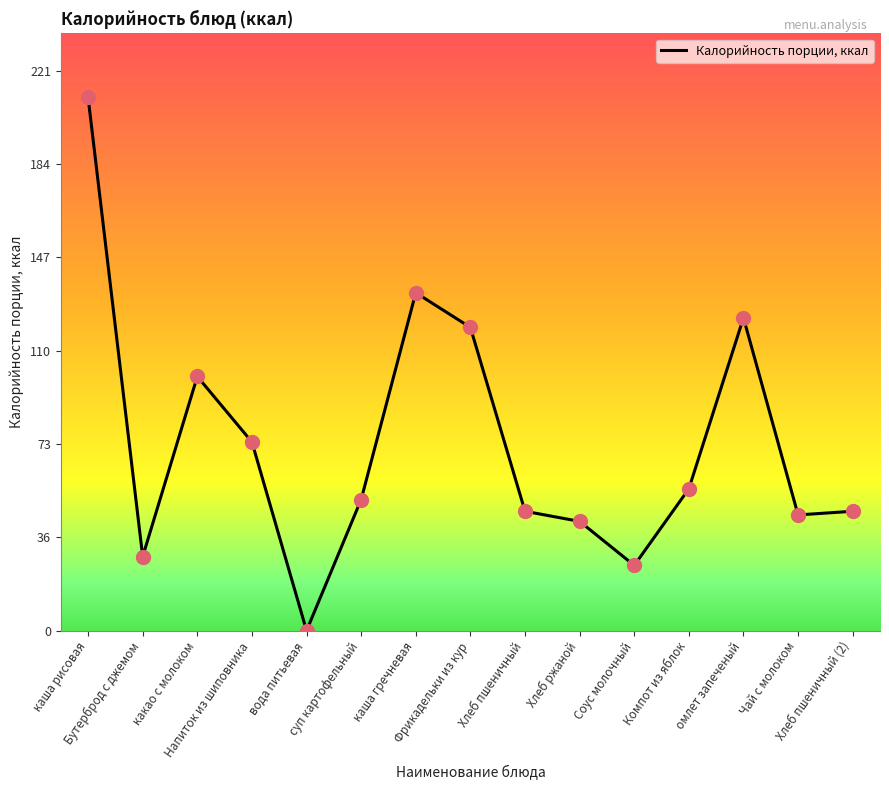

What is the change in value from Фрикадельки из кур to Компот из яблок?

-63.8